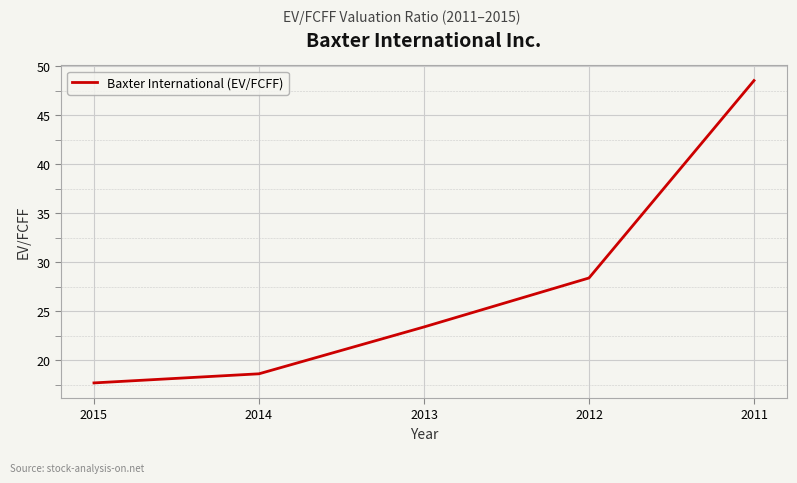

List the labels in order of value, smallest first.

2015, 2014, 2013, 2012, 2011